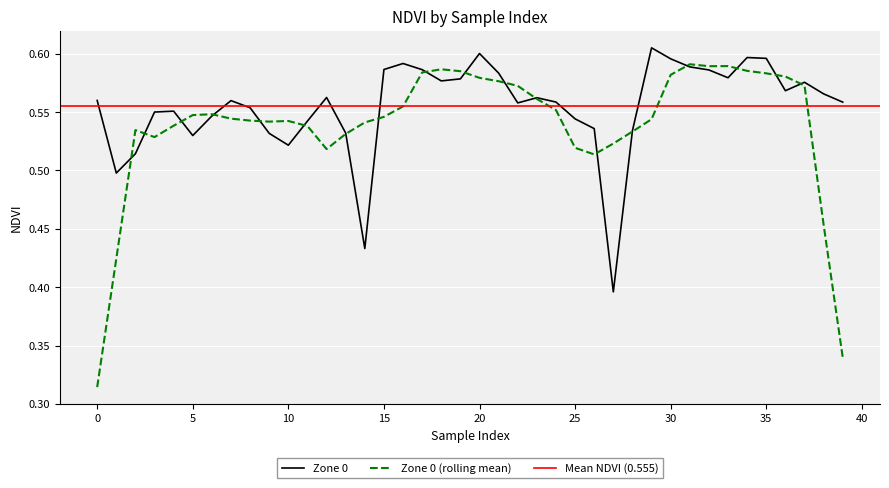

Rank the categories by value from highest to lowest.

29, 20, 34, 35, 30, 16, 31, 15, 17, 32, 21, 33, 19, 18, 37, 36, 38, 12, 23, 0, 7, 24, 39, 22, 8, 4, 3, 6, 25, 11, 26, 28, 13, 9, 5, 10, 2, 1, 14, 27